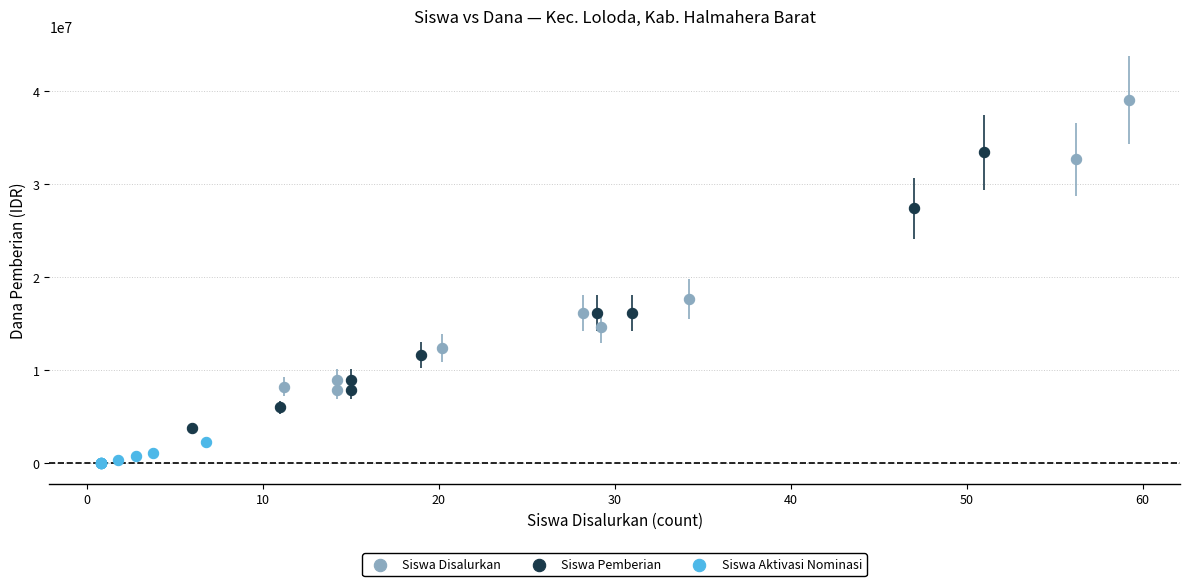

Which series reaches the minimum Y coordinate?

Siswa Aktivasi Nominasi